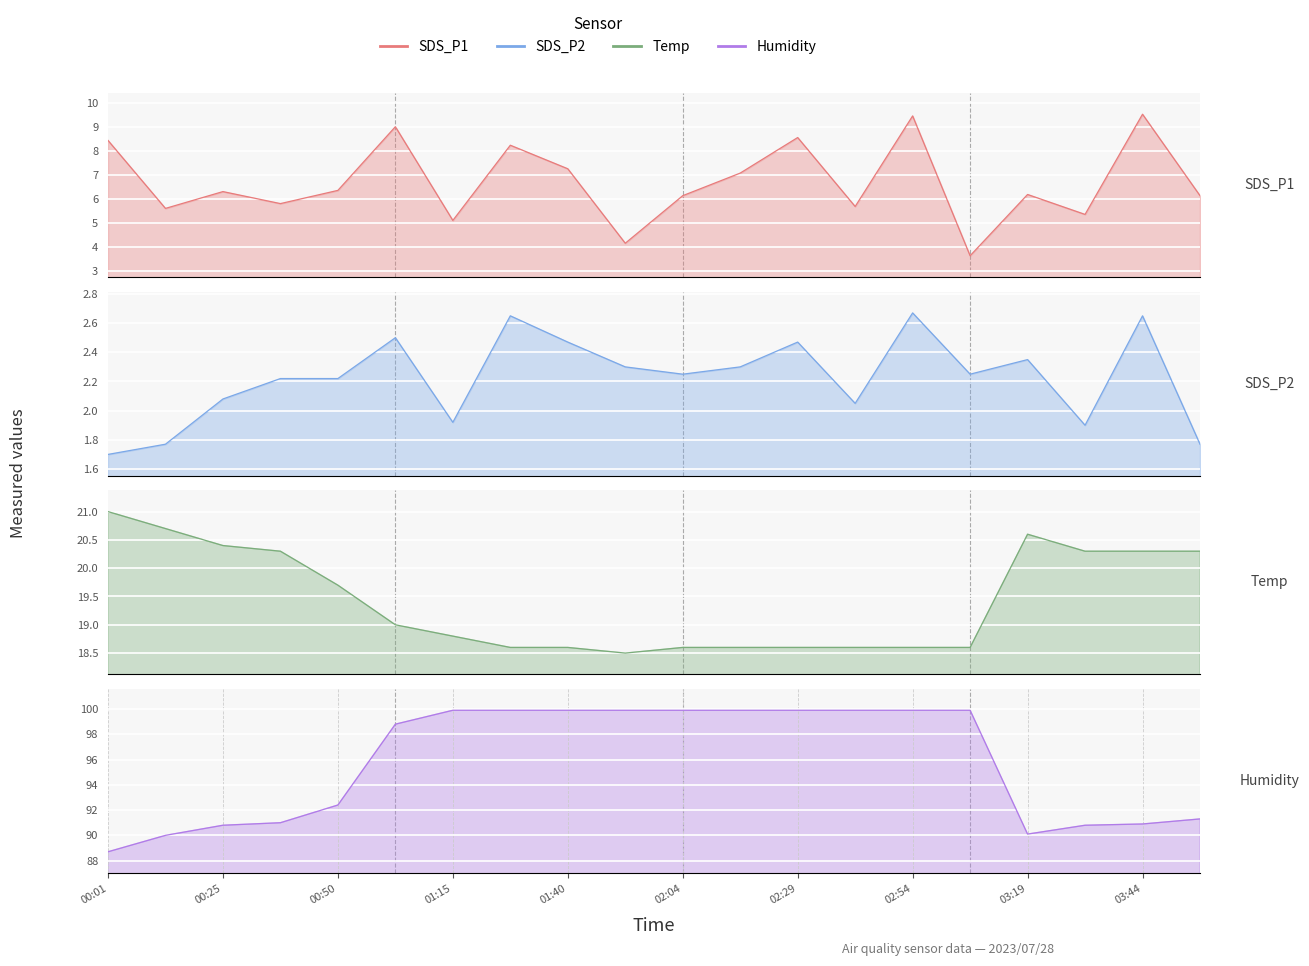

List the series in order of their peak value, highest first.

Humidity, Temp, SDS_P1, SDS_P2